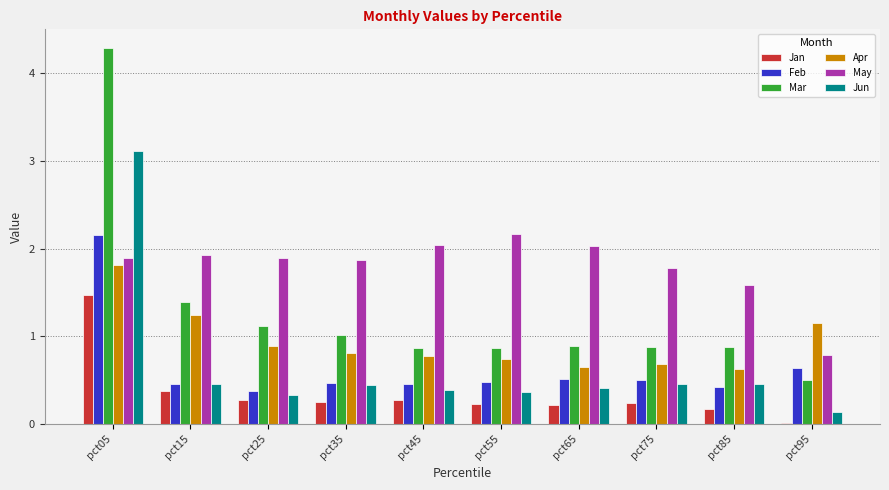

Between pct15 and pct45, which series saw the biggest shift?

Mar